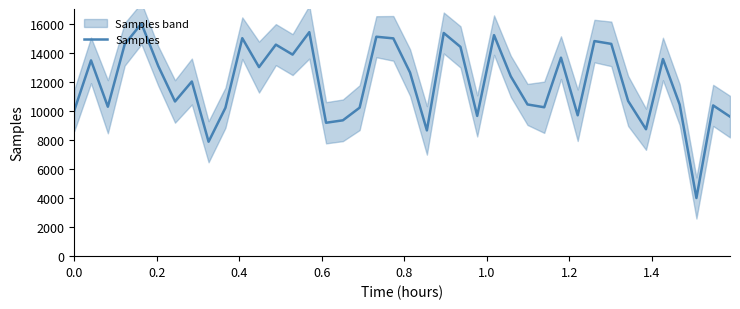

What is the highest value of the Samples series?

16000.0